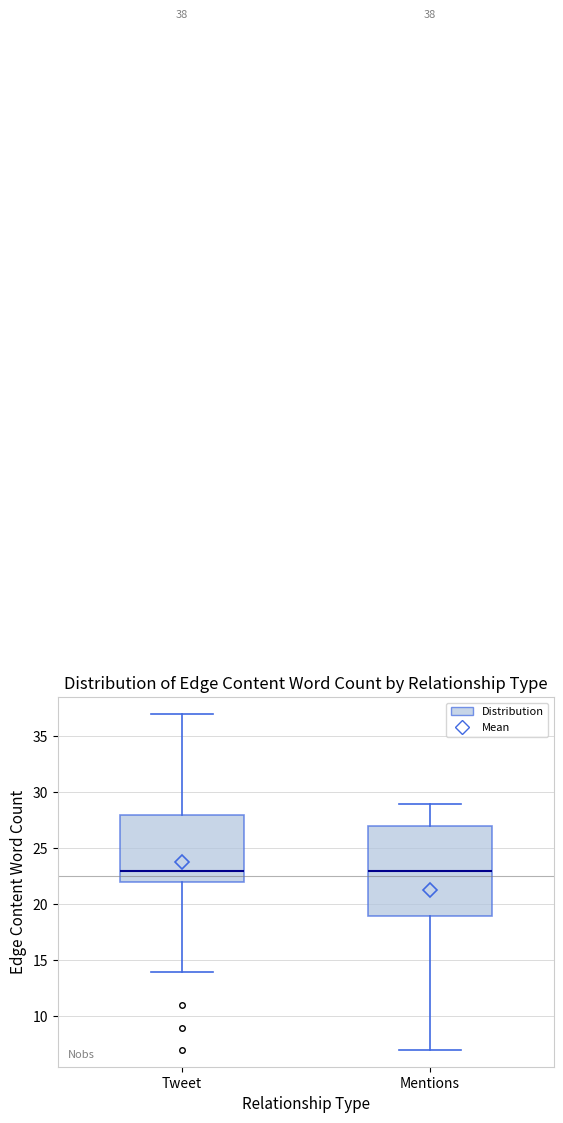

Comparing the boxes themselves (not the whiskers), which one is the tallest?

Mentions